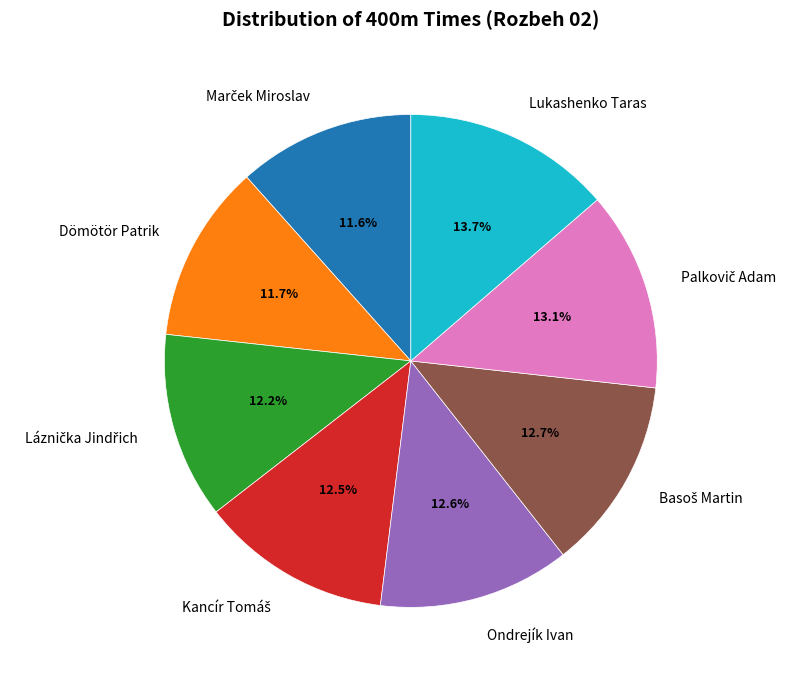

Approximately how many times larger is the value at Lukashenko Taras compared to Dömötör Patrik?

1.2